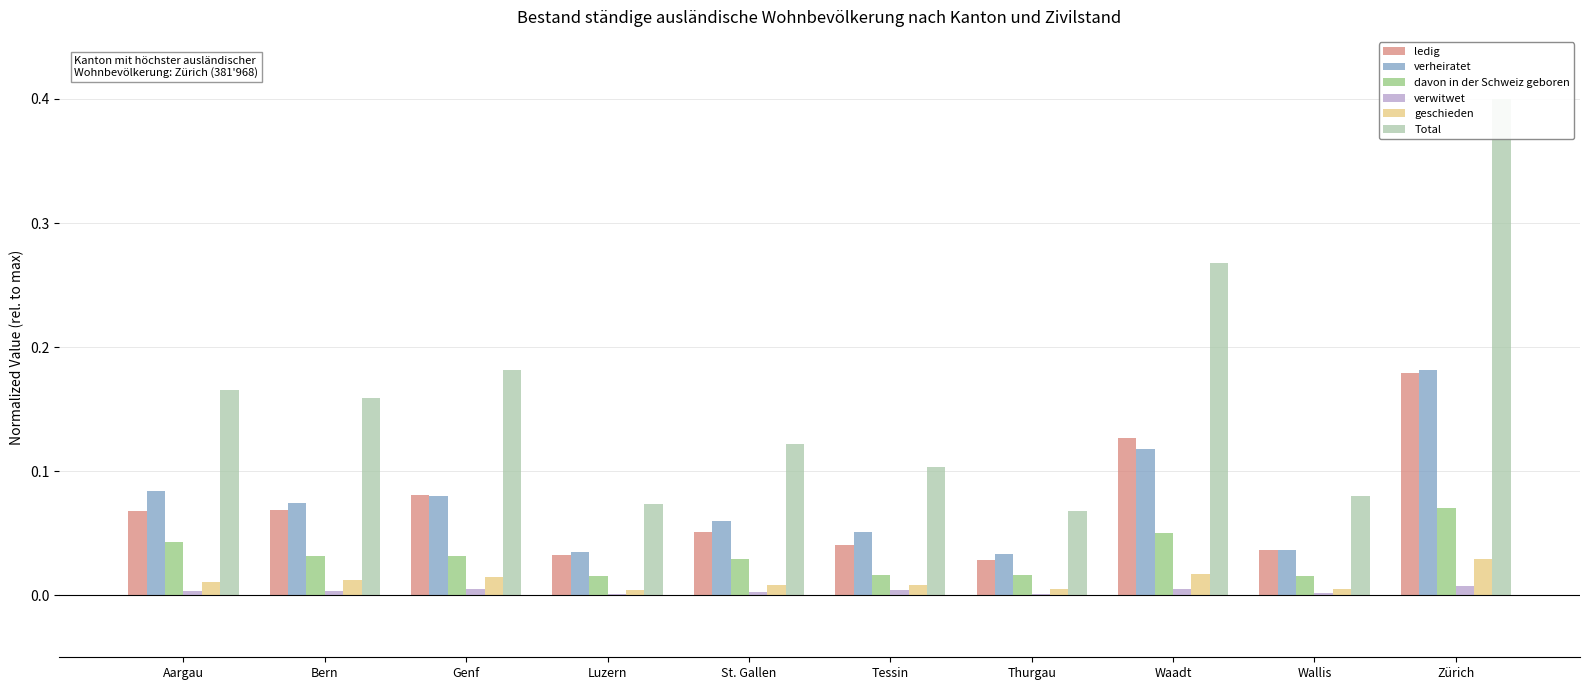

What are all the series names shown in the legend?

ledig, verheiratet, davon in der Schweiz geboren, verwitwet, geschieden, Total